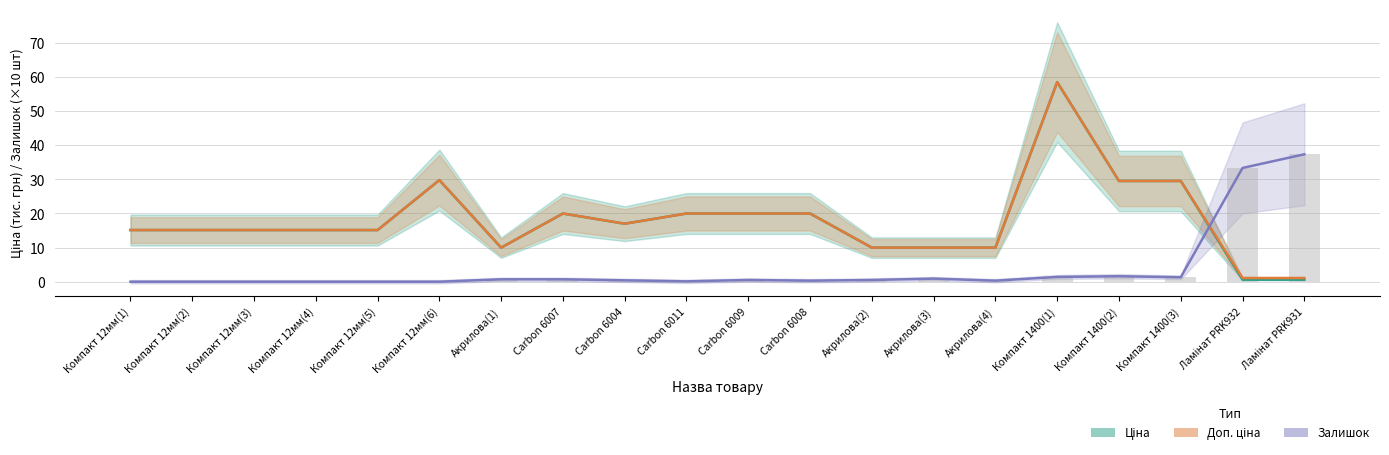

Are the bars grouped side by side (vs. stacked)?

Yes